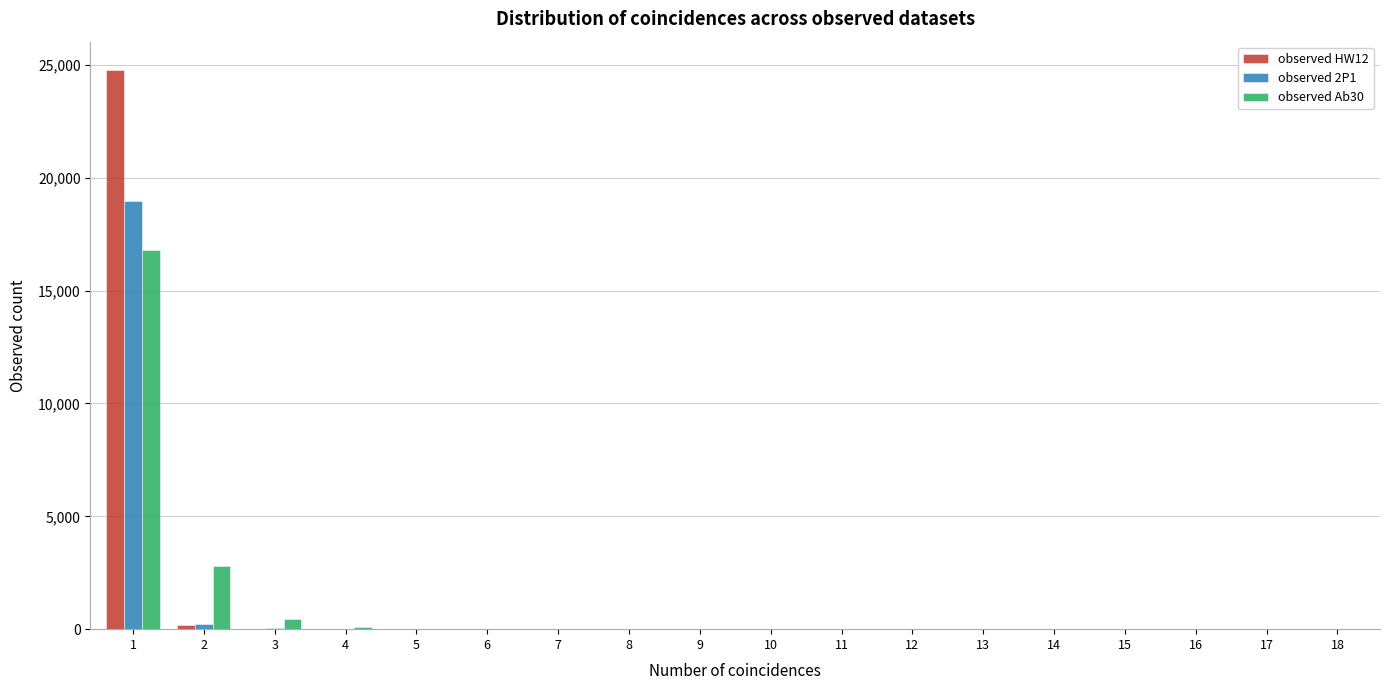

What is the maximum value shown in the chart?

24794